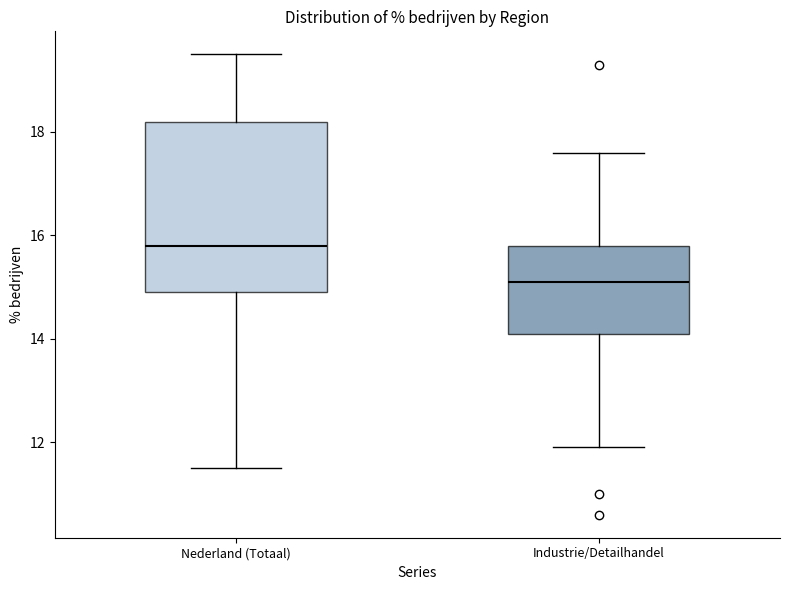

Reading left to right, read every box against the y-axis: the position of its median line, the range the box covers, and the ends of its whiskers. The values are not printed on the chart, so give them approximately, as read against the axis.

Nederland (Totaal): median 15.8, box 15.0 to 18.2, whiskers 11.6 to 19.6
Industrie/Detailhandel: median 15.2, box 14.2 to 15.8, whiskers 12.0 to 17.6